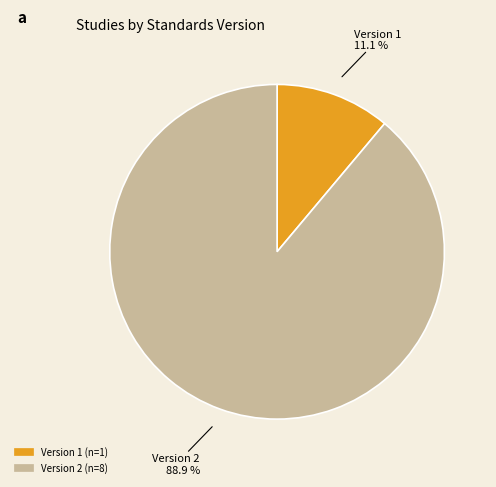

Does any single category account for the majority?

Yes